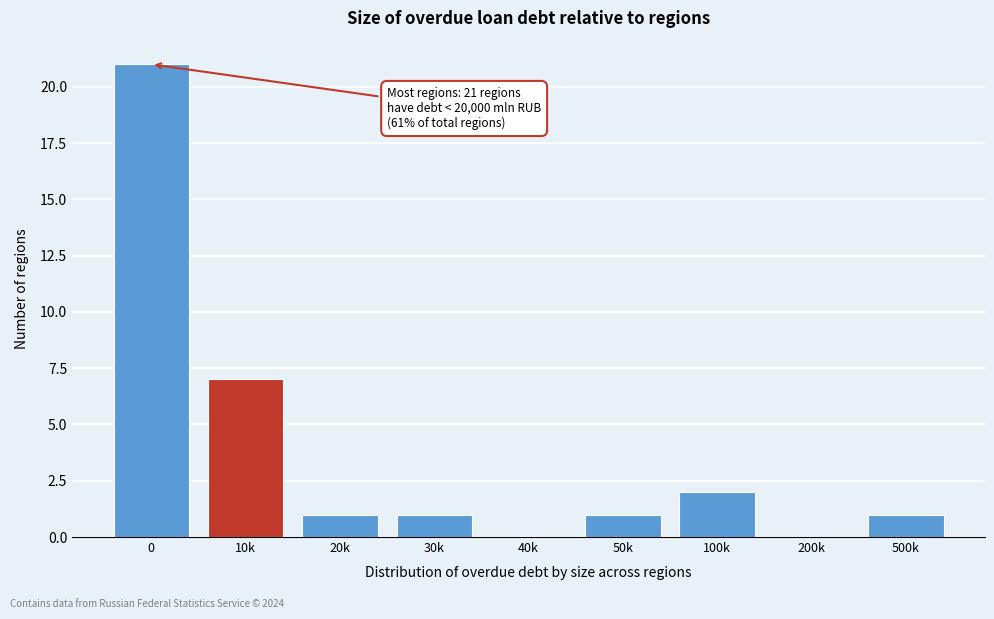

Reading left to right, what are all the values shown in this chart?

0=21	10k=7	20k=1	30k=1	40k=0	50k=1	100k=2	200k=0	500k=1